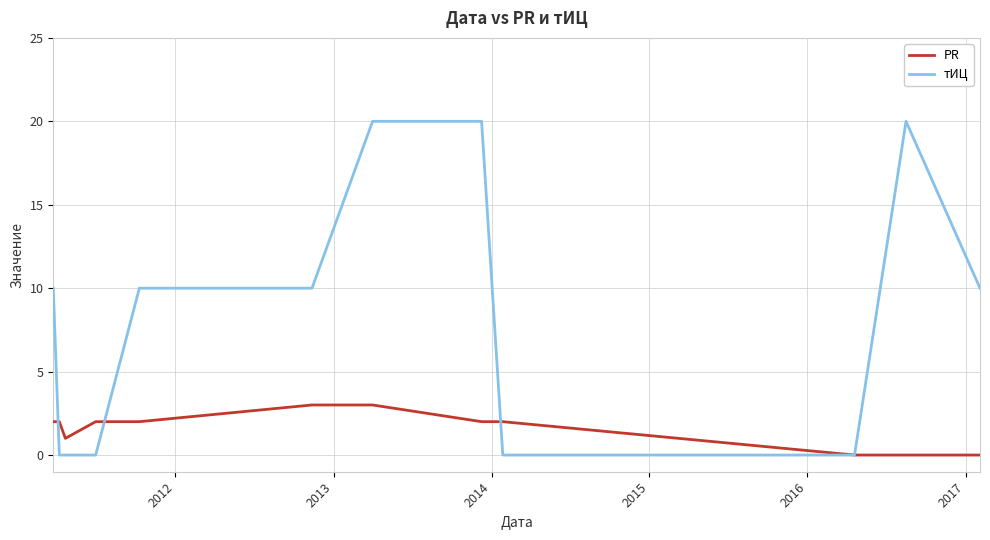

Which series has the widest spread of values?

тИЦ